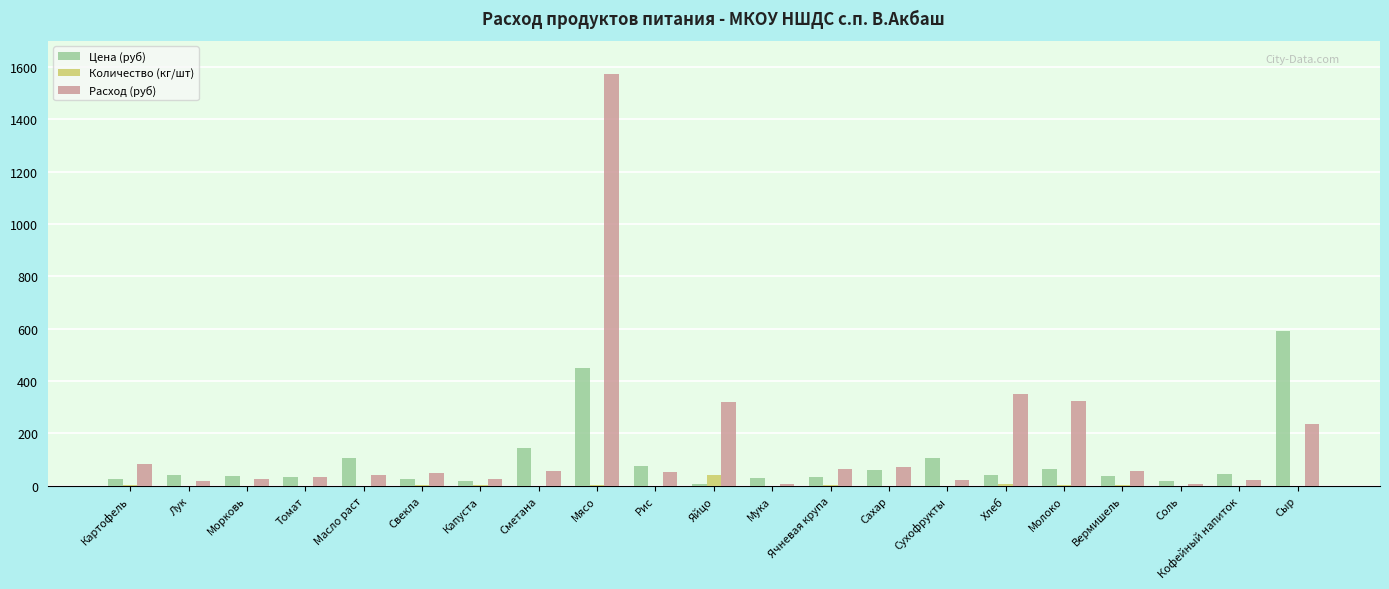

What is the approximate value of Цена (руб) at Ячневая крупа?

32.0